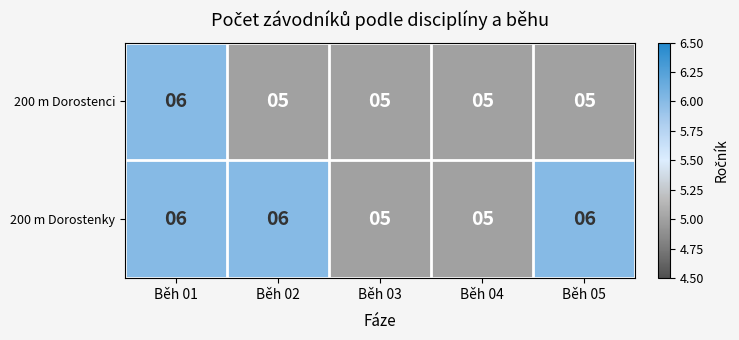

Reading left to right, what are all the values shown in this chart?

200 m Dorostenci: Běh 01=6	Běh 02=5	Běh 03=5	Běh 04=5	Běh 05=5
200 m Dorostenky: Běh 01=6	Běh 02=6	Běh 03=5	Běh 04=5	Běh 05=6